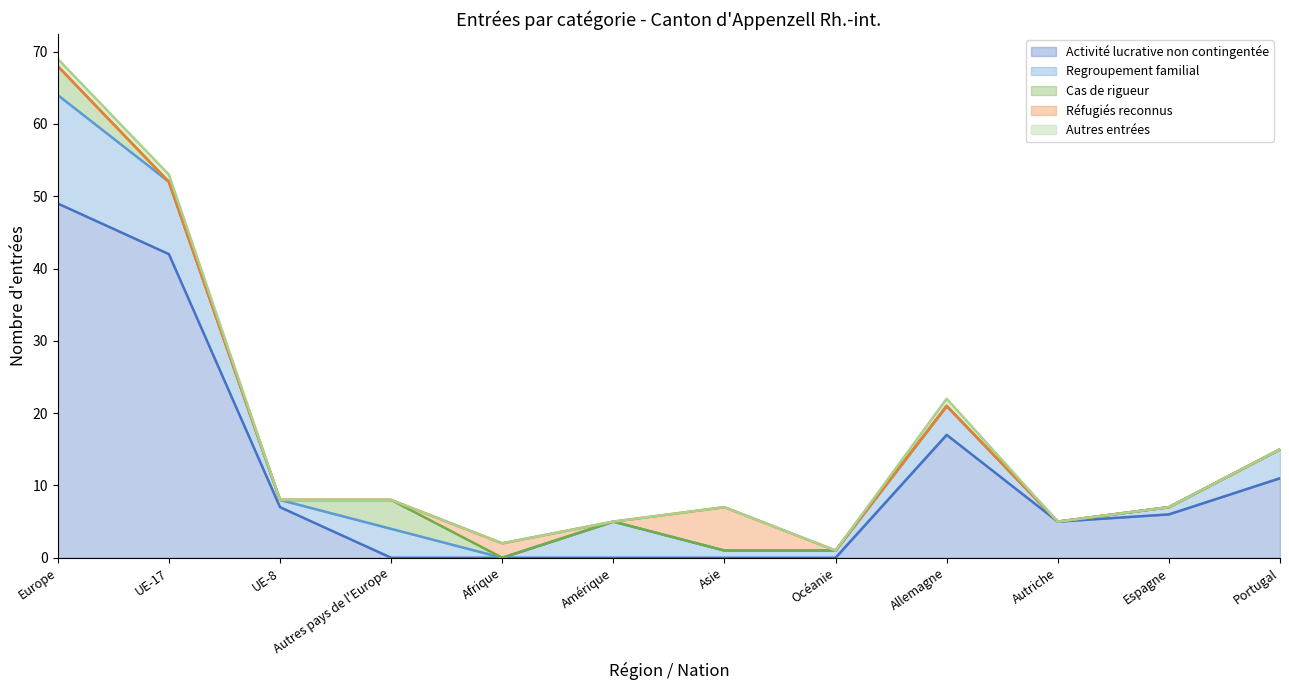

How many lines are shown in the chart?

5